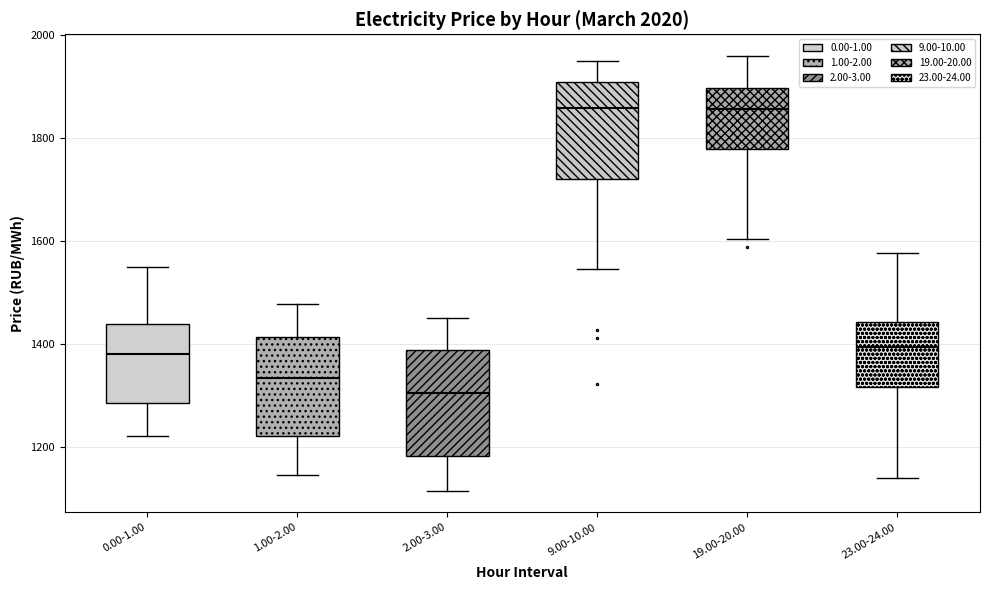

Reading left to right, read every box against the y-axis: the position of its median line, the range the box covers, and the ends of its whiskers. The values are not printed on the chart, so give them approximately, as read against the axis.

0.00-1.00: median 1380, box 1280 to 1440, whiskers 1220 to 1560
1.00-2.00: median 1340, box 1220 to 1420, whiskers 1140 to 1480
2.00-3.00: median 1300, box 1180 to 1380, whiskers 1120 to 1440
9.00-10.00: median 1860, box 1720 to 1900, whiskers 1540 to 1940
19.00-20.00: median 1860, box 1780 to 1900, whiskers 1600 to 1960
23.00-24.00: median 1400, box 1320 to 1440, whiskers 1140 to 1580